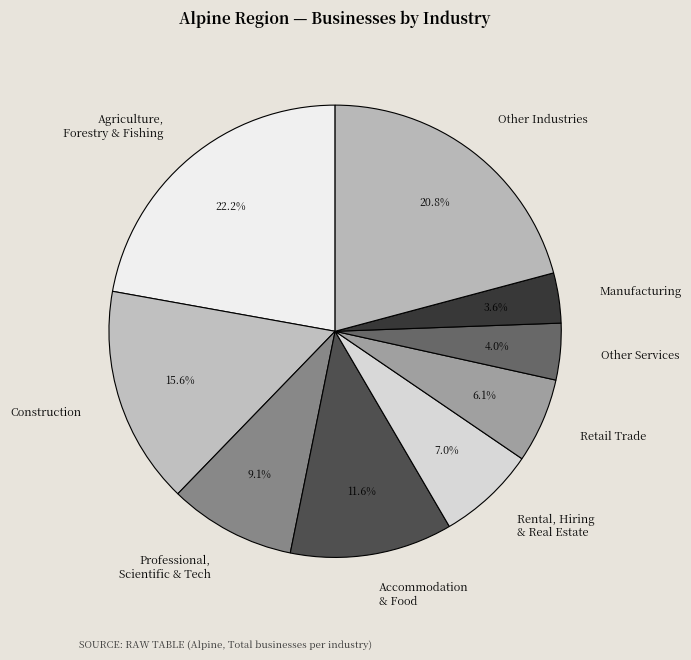

What is the total percentage of Professional, Scientific & Tech and Construction?

24.7%